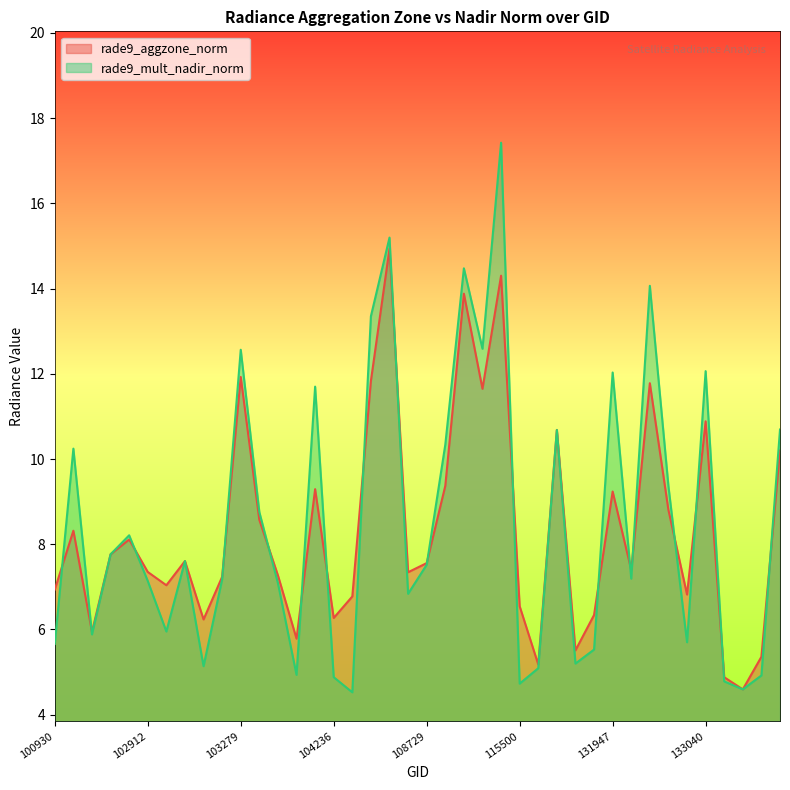

Where does the rade9_mult_nadir_norm series first go above 7?

102421